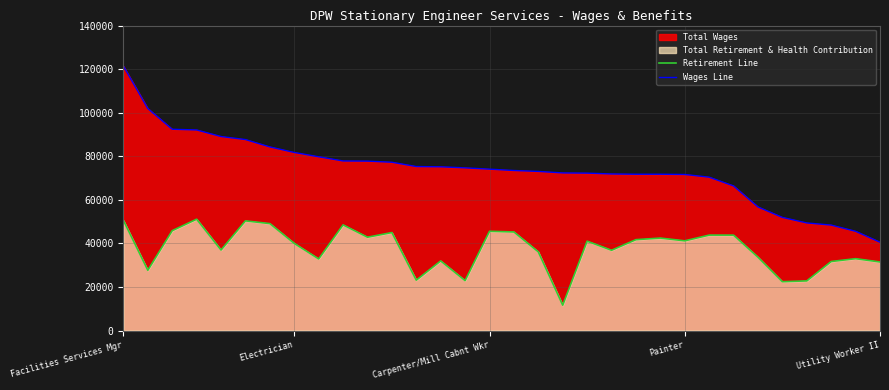

What is the minimum value for Retirement Line?

11629